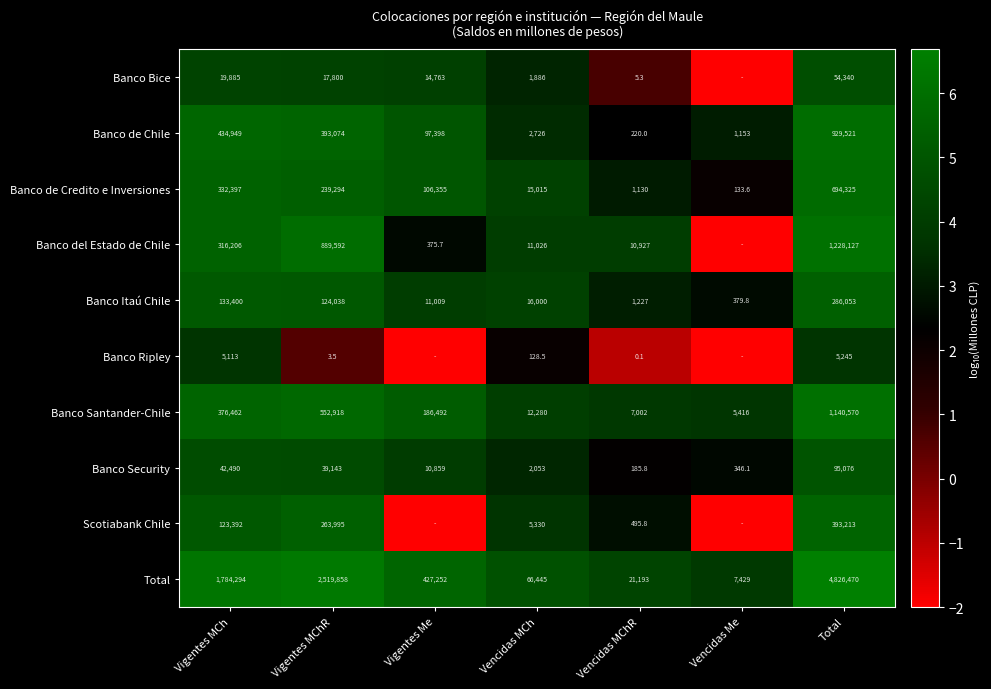

Rank the series at Total from highest to lowest value.

Total, Banco del Estado de Chile, Banco Santander-Chile, Banco de Chile, Banco de Credito e Inversiones, Scotiabank Chile, Banco Itaú Chile, Banco Security, Banco Bice, Banco Ripley